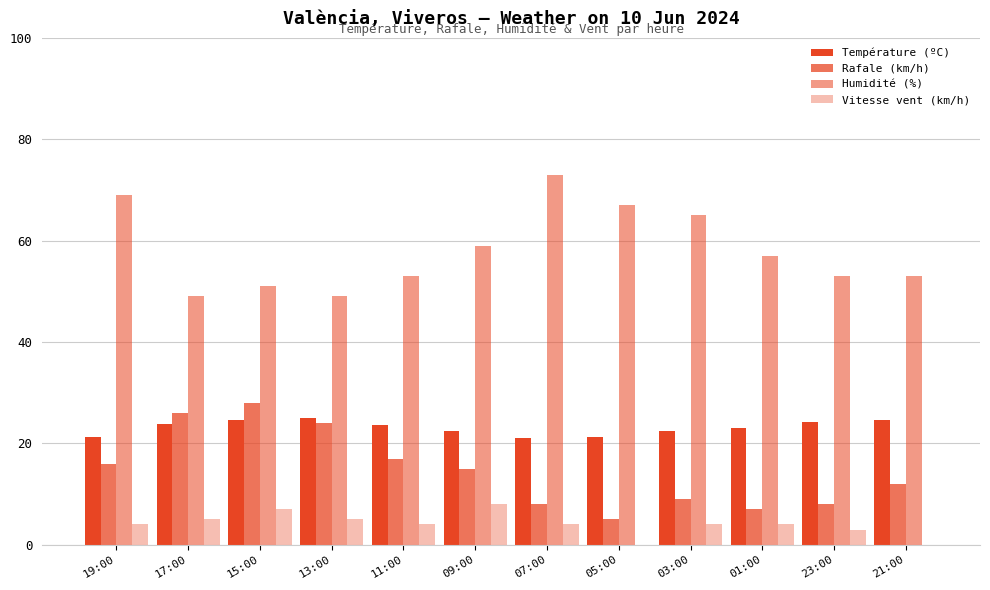

How many categories are shown in the chart?

12